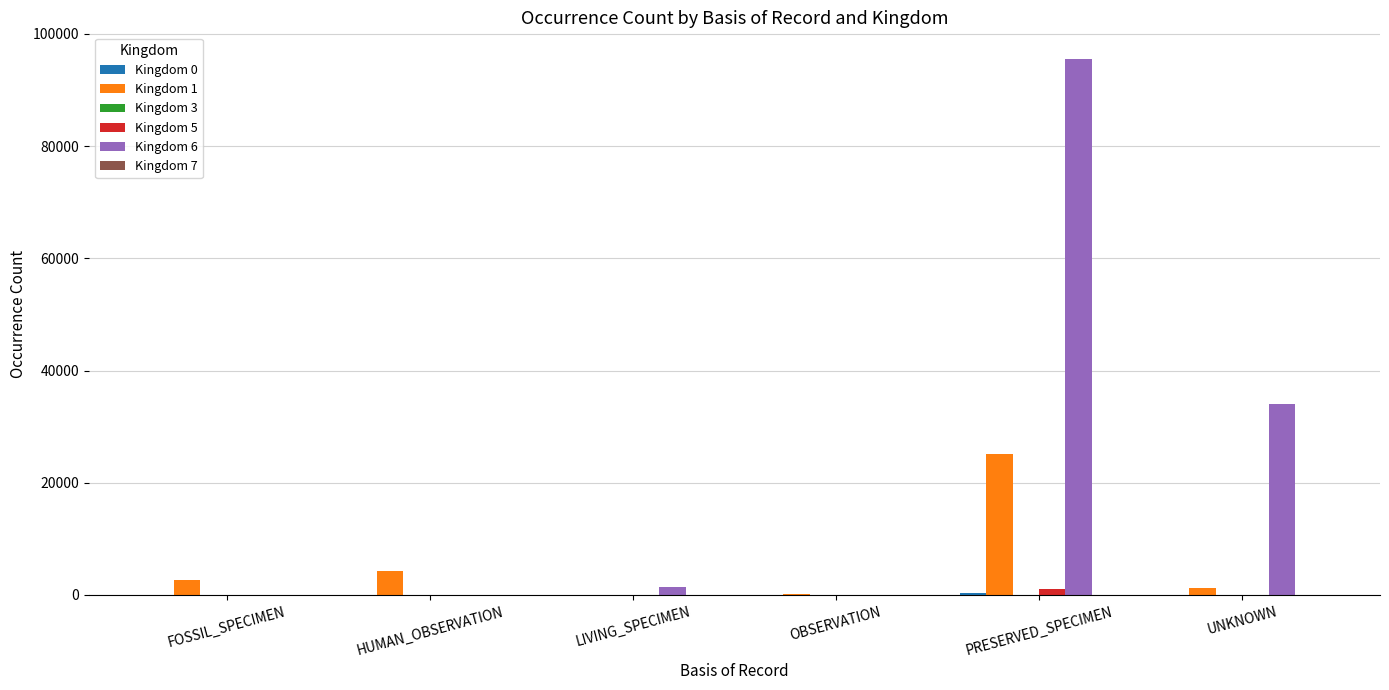

Which series has the largest total across all categories?

Kingdom 6